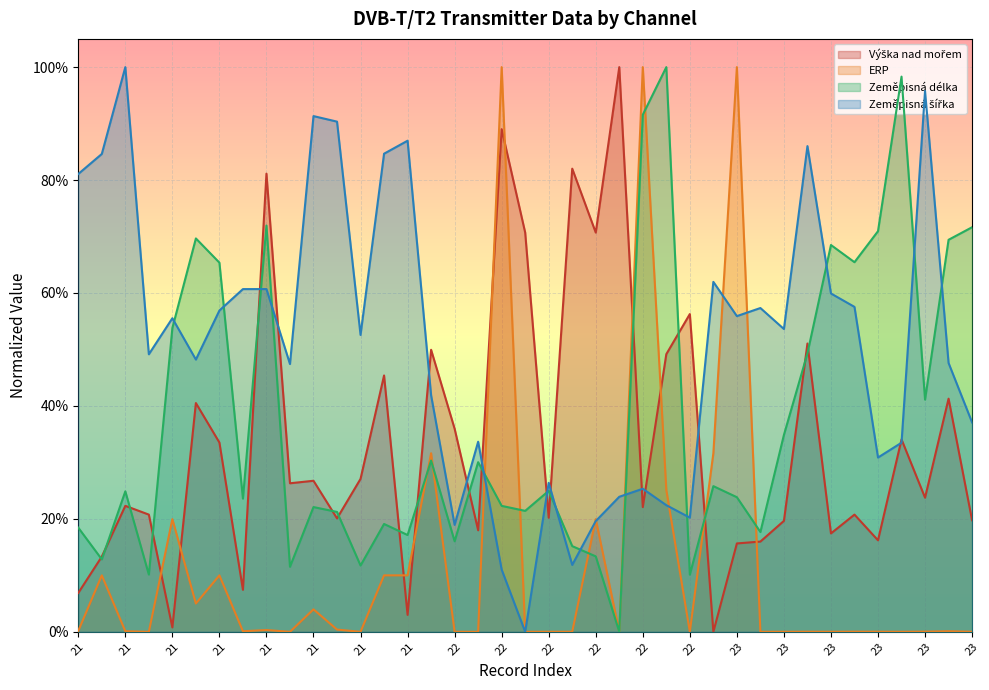

The Zeměpisná délka series shows 0.0 at 21. True or false?

False